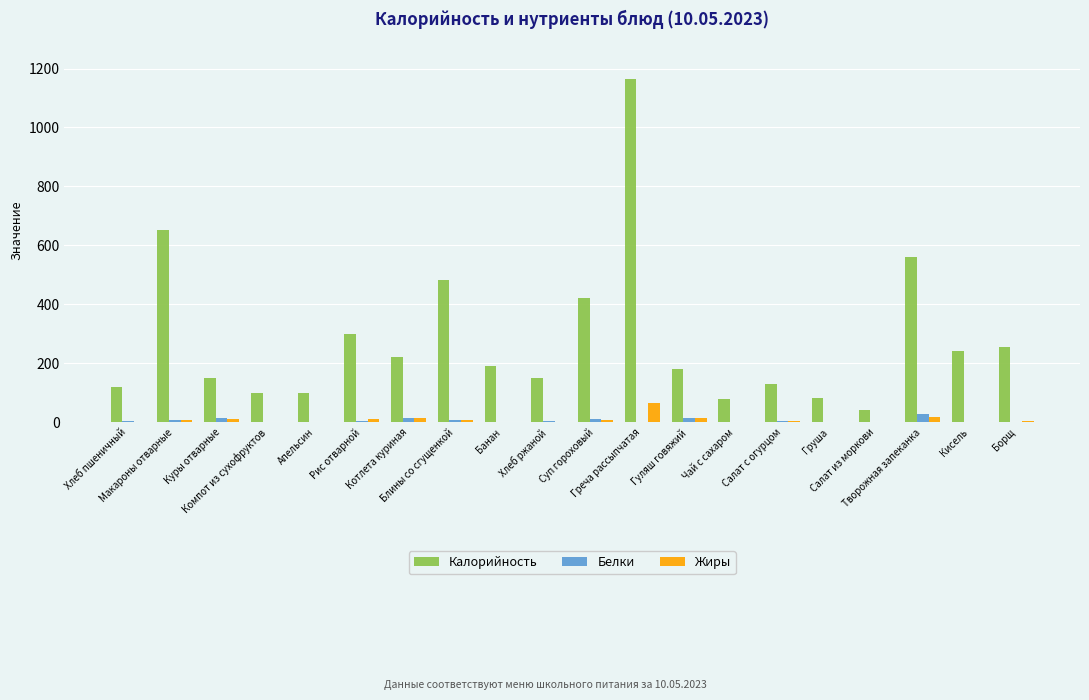

What is the sum of all Калорийность values?

5624